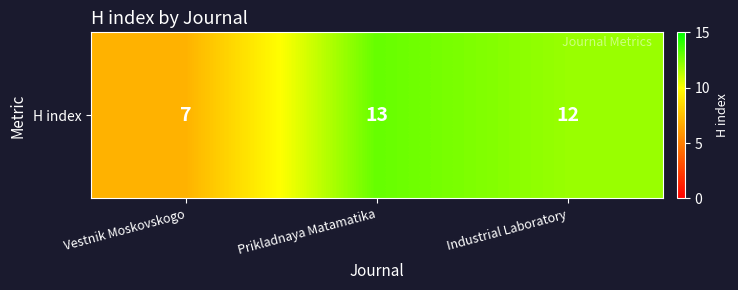

What is the change in value from Prikladnaya Matamatika to Industrial Laboratory?

-1